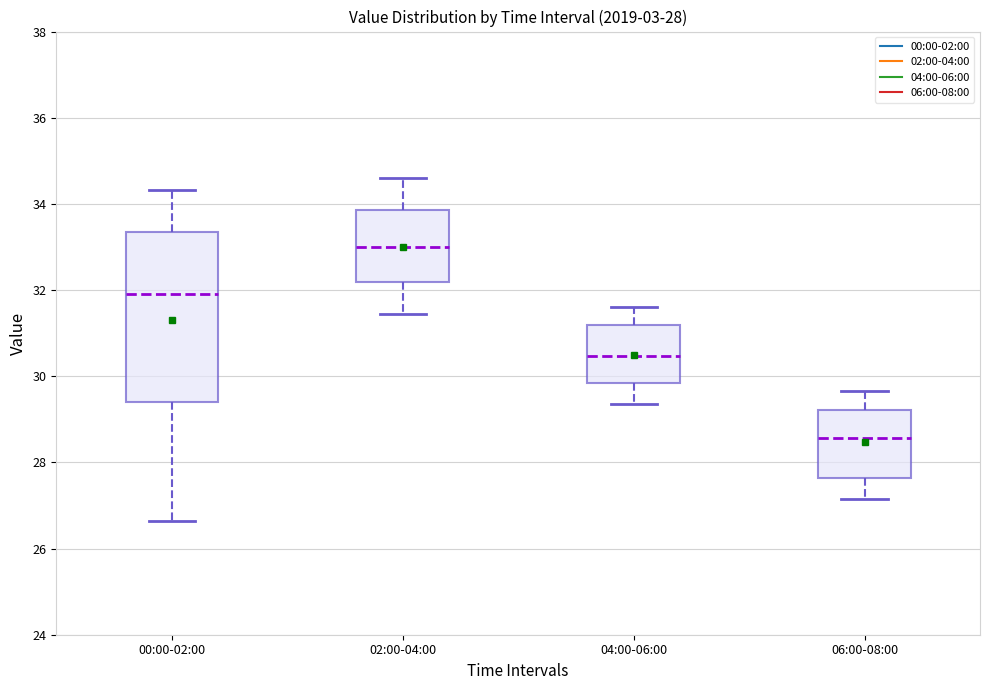

Which box has the lowest median line?

06:00-08:00